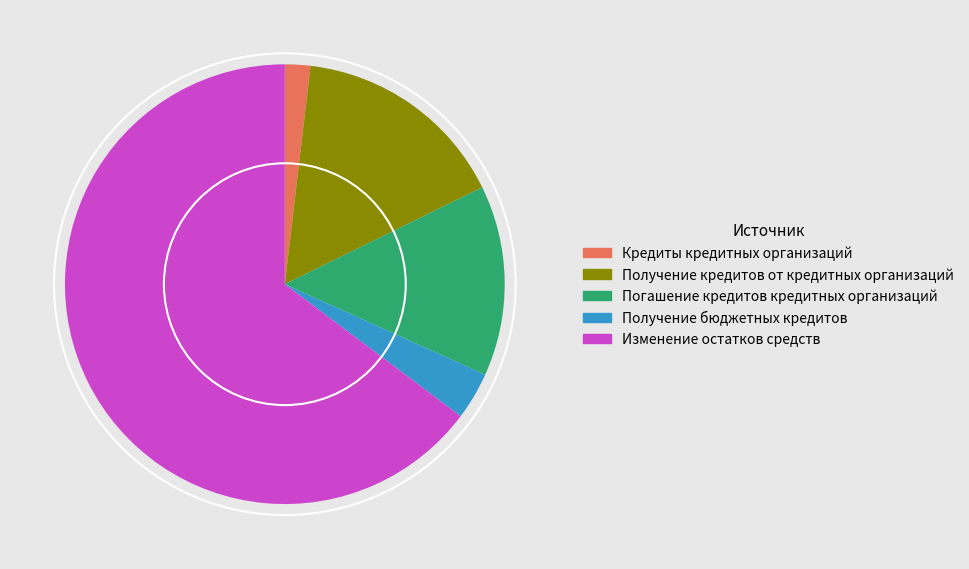

Is it true that Кредиты кредитных организаций is 2% of the pie?

True